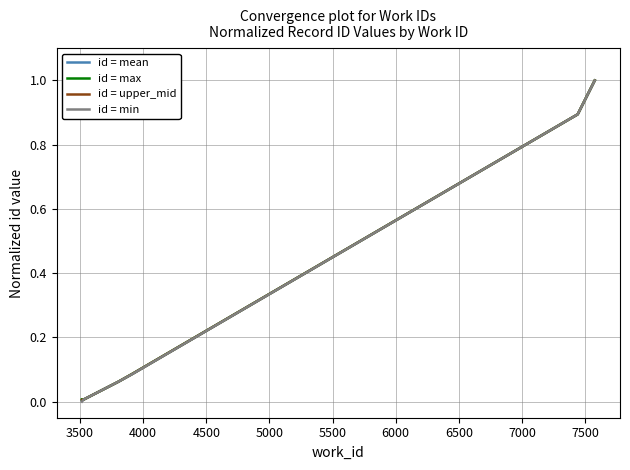

Rank the series by their average value, from lowest to highest.

id = min, id = mean, id = upper_mid, id = max